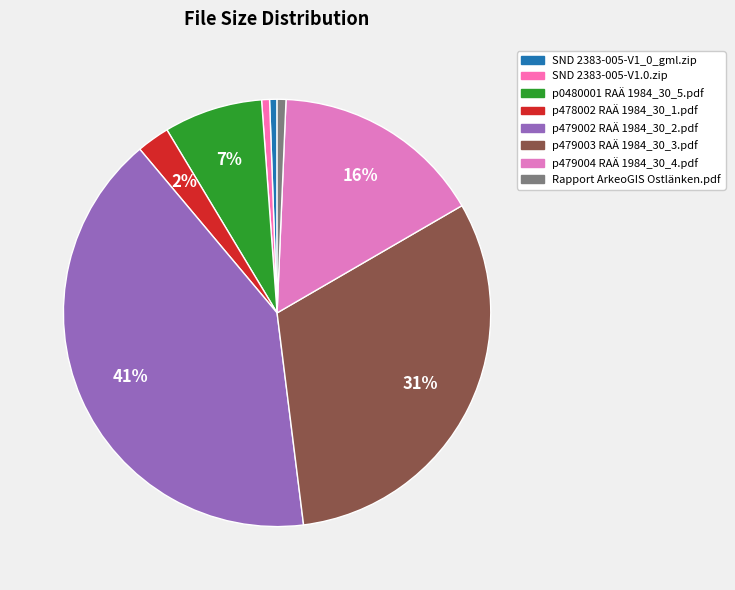

Rank the categories by value from lowest to highest.

SND 2383-005-V1_0_gml.zip, SND 2383-005-V1.0.zip, Rapport ArkeoGIS Ostlänken.pdf, p478002 RAÄ 1984_30_1.pdf, p0480001 RAÄ 1984_30_5.pdf, p479004 RAÄ 1984_30_4.pdf, p479003 RAÄ 1984_30_3.pdf, p479002 RAÄ 1984_30_2.pdf